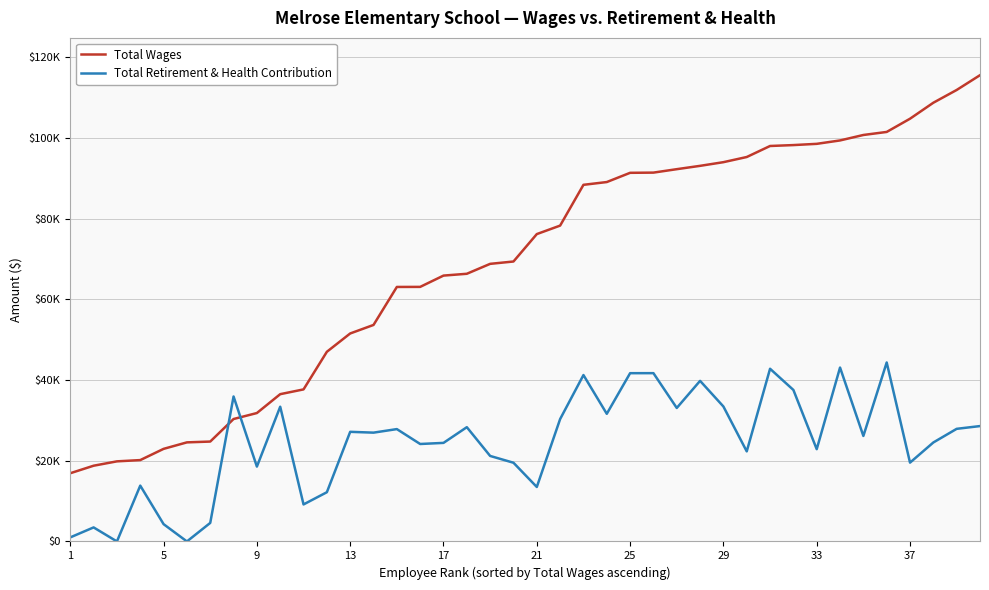

What are all the series names shown in the legend?

Total Wages, Total Retirement & Health Contribution